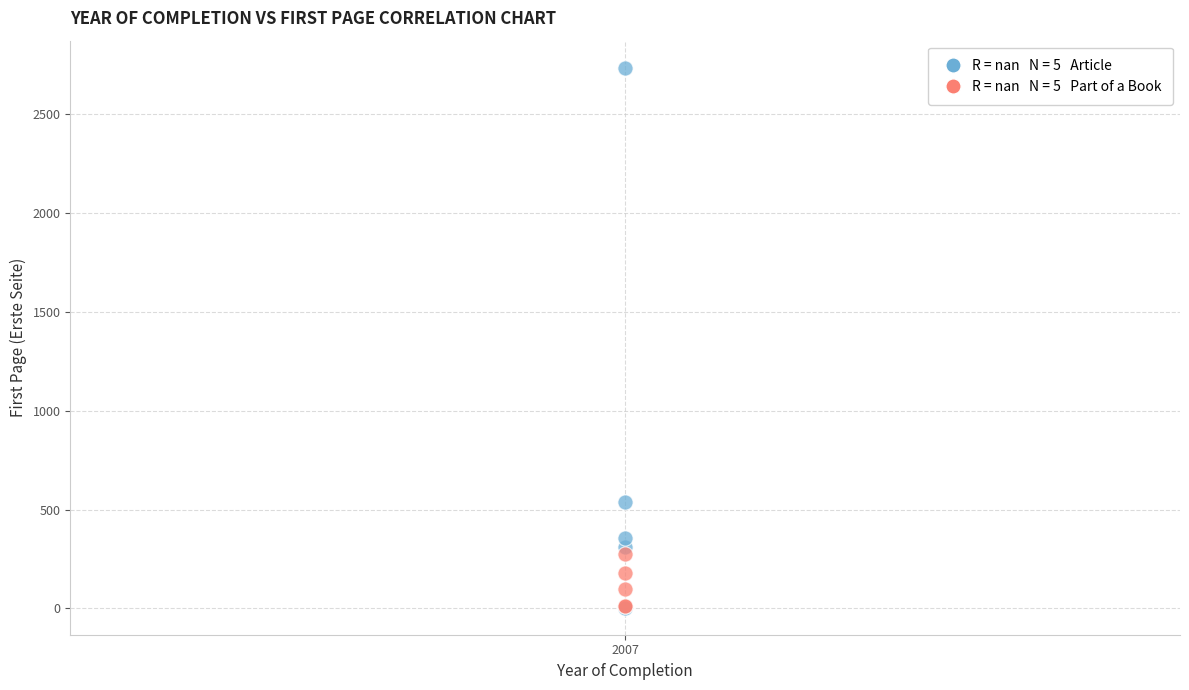

Across all series, what Y value is closest to 1370?

540